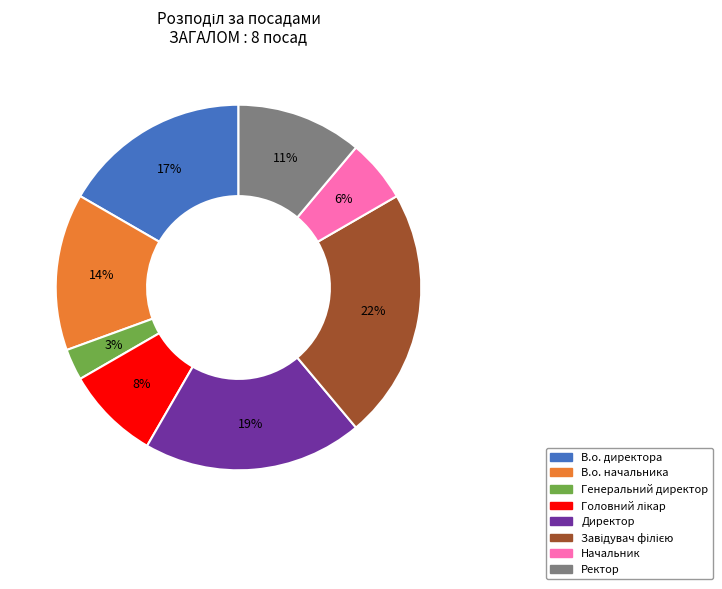

Count the number of slices in the pie.

8